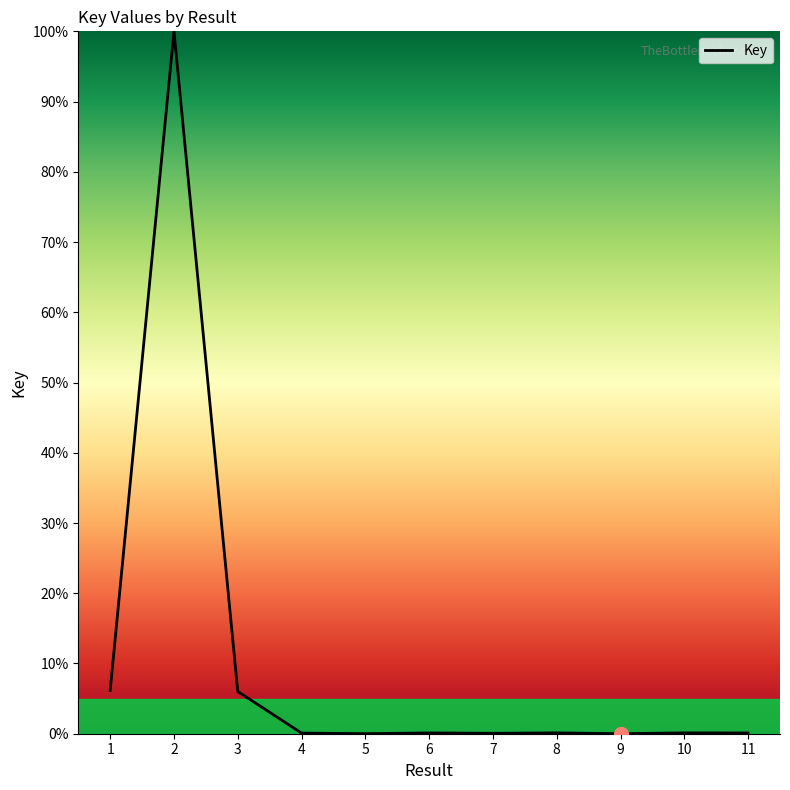

What is the difference between the maximum and minimum values?

100.0